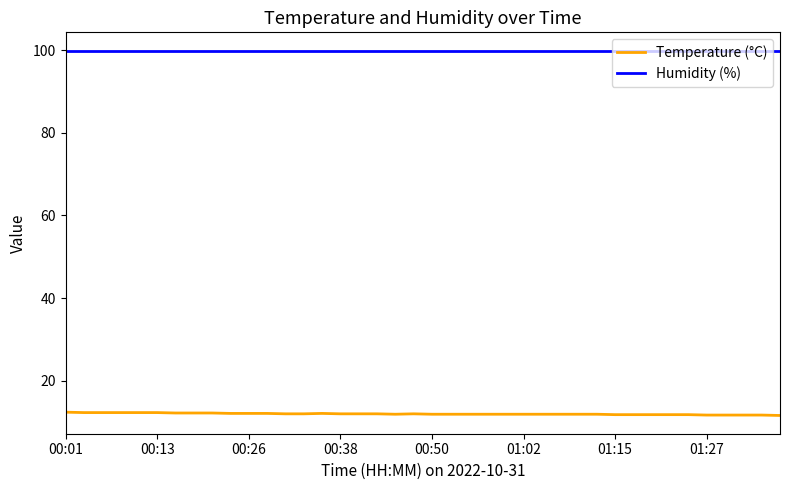

True or false: Temperature (°C) and Humidity (%) cross at least once.

False